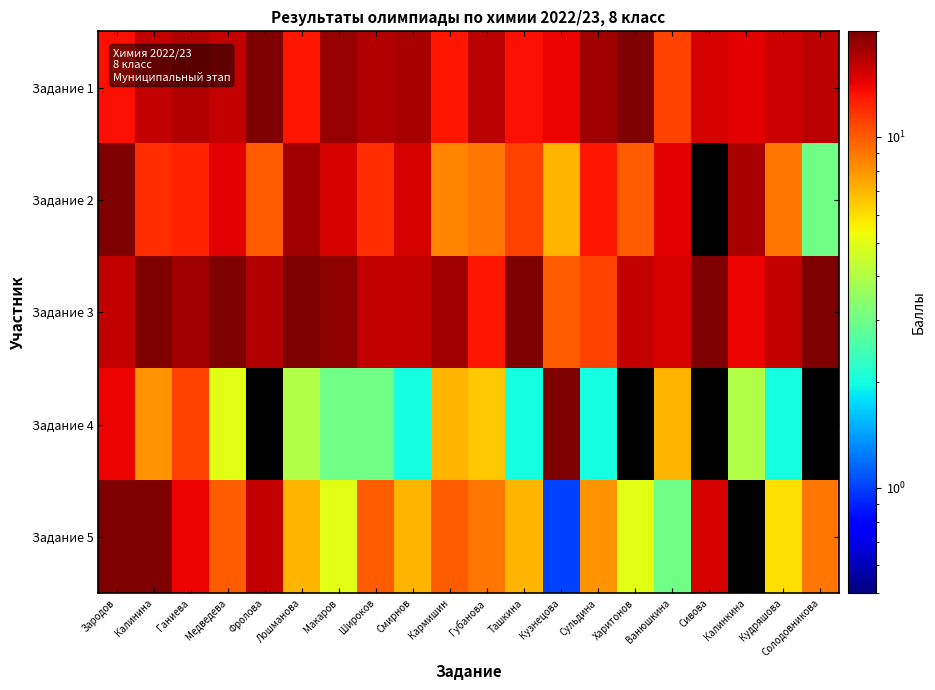

Reading right to left, extract all data points from this chart.

Задание 1: Солодовникова=16.5	Кудряшова=15.5	Калинкина=14.5	Сивова=15.0	Ванюшкина=11.0	Харитонов=20.0	Сульдина=18.0	Кузнецова=14.0	Ташкина=13.5	Губанова=16.5	Кармишин=13.0	Смирнов=17.5	Широков=17.0	Макаров=18.5	Лошманова=13.0	Фролова=20.0	Медведева=16.0	Ганиева=17.0	Калинина=16.0	Зародов=13.5
Задание 2: Солодовникова=3.0	Кудряшова=9.0	Калинкина=17.5	Сивова=0.0	Ванюшкина=14.5	Харитонов=10.0	Сульдина=13.0	Кузнецова=7.0	Ташкина=11.0	Губанова=9.0	Кармишин=8.5	Смирнов=15.0	Широков=12.0	Макаров=15.0	Лошманова=18.0	Фролова=10.0	Медведева=14.5	Ганиева=12.5	Калинина=12.0	Зародов=20.0
Задание 3: Солодовникова=20.0	Кудряшова=16.0	Калинкина=14.0	Сивова=20.0	Ванюшкина=15.0	Харитонов=16.0	Сульдина=11.0	Кузнецова=10.0	Ташкина=20.0	Губанова=13.0	Кармишин=18.0	Смирнов=16.0	Широков=16.0	Макаров=19.0	Лошманова=20.0	Фролова=17.0	Медведева=20.0	Ганиева=18.0	Калинина=20.0	Зародов=16.0
Задание 4: Солодовникова=0.0	Кудряшова=2.0	Калинкина=4.0	Сивова=0.0	Ванюшкина=7.0	Харитонов=0.0	Сульдина=2.0	Кузнецова=20.0	Ташкина=2.0	Губанова=6.5	Кармишин=7.0	Смирнов=2.0	Широков=3.0	Макаров=3.0	Лошманова=4.0	Фролова=0.0	Медведева=5.0	Ганиева=11.0	Калинина=8.0	Зародов=14.0
Задание 5: Солодовникова=9.0	Кудряшова=6.0	Калинкина=0.0	Сивова=15.0	Ванюшкина=3.0	Харитонов=5.0	Сульдина=8.0	Кузнецова=1.0	Ташкина=7.0	Губанова=9.0	Кармишин=10.0	Смирнов=7.0	Широков=10.0	Макаров=5.0	Лошманова=7.0	Фролова=16.0	Медведева=10.0	Ганиева=14.0	Калинина=20.0	Зародов=20.0